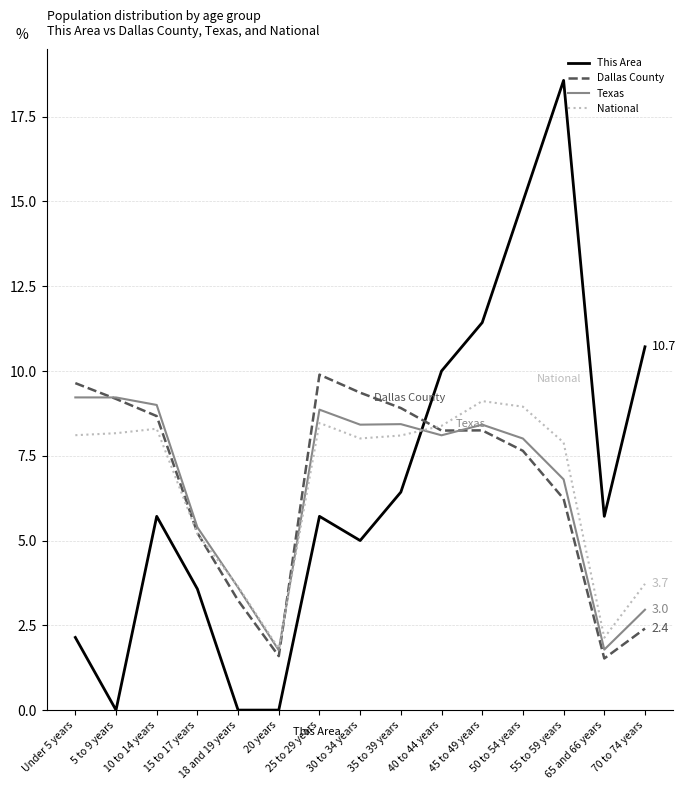

How many intersections are there between Dallas County and This Area?

1